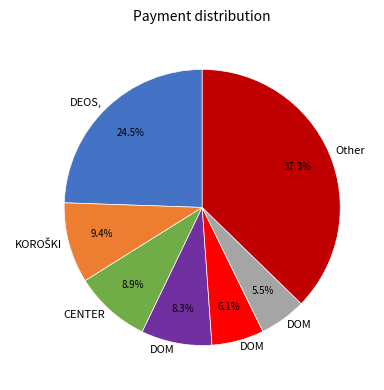

Is there a majority slice in this chart?

No